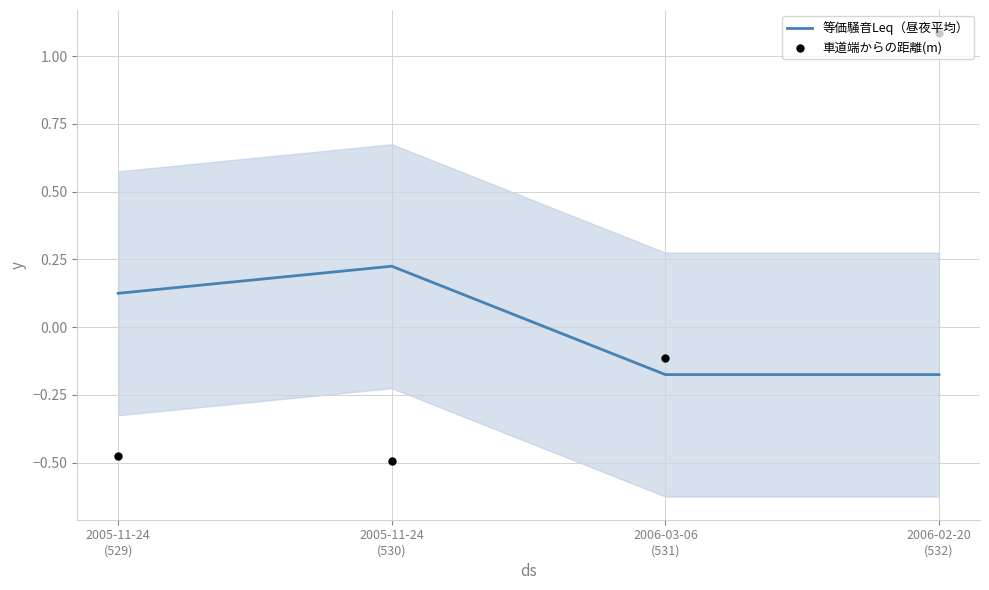

At which category is the sum across all series the highest?

2006-02-20
(532)